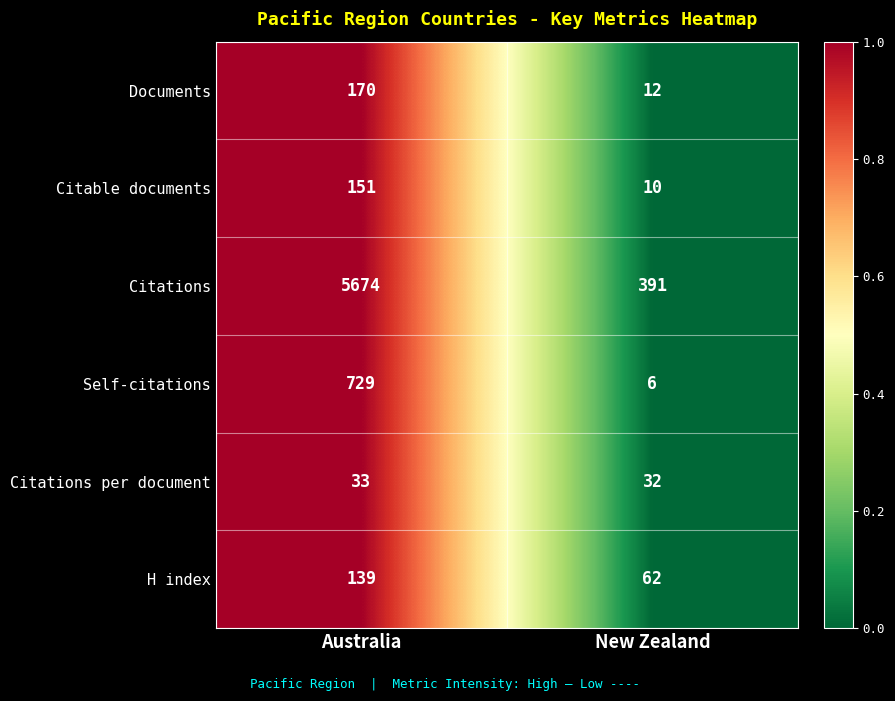

At which category is the sum across all series the highest?

Australia